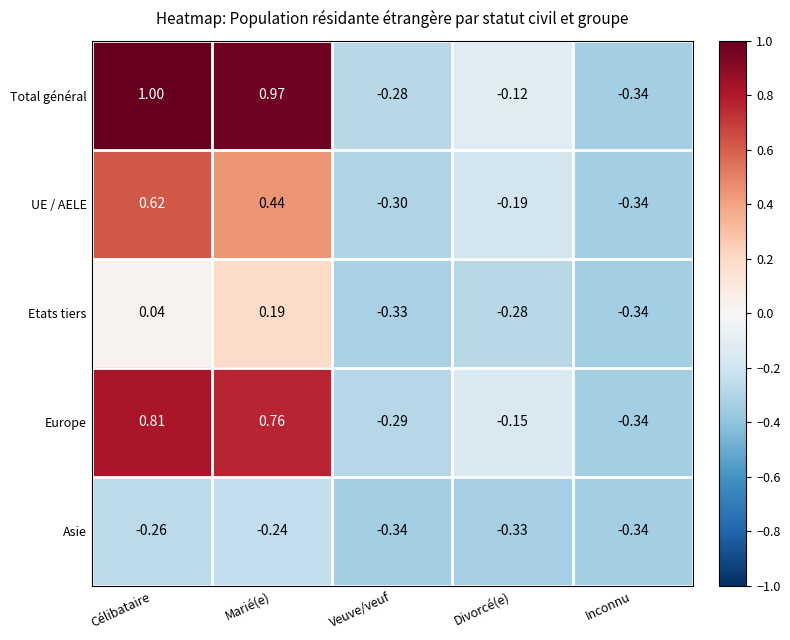

At Célibataire, list the series in order from smallest to largest.

Asie, Etats tiers, UE / AELE, Europe, Total général